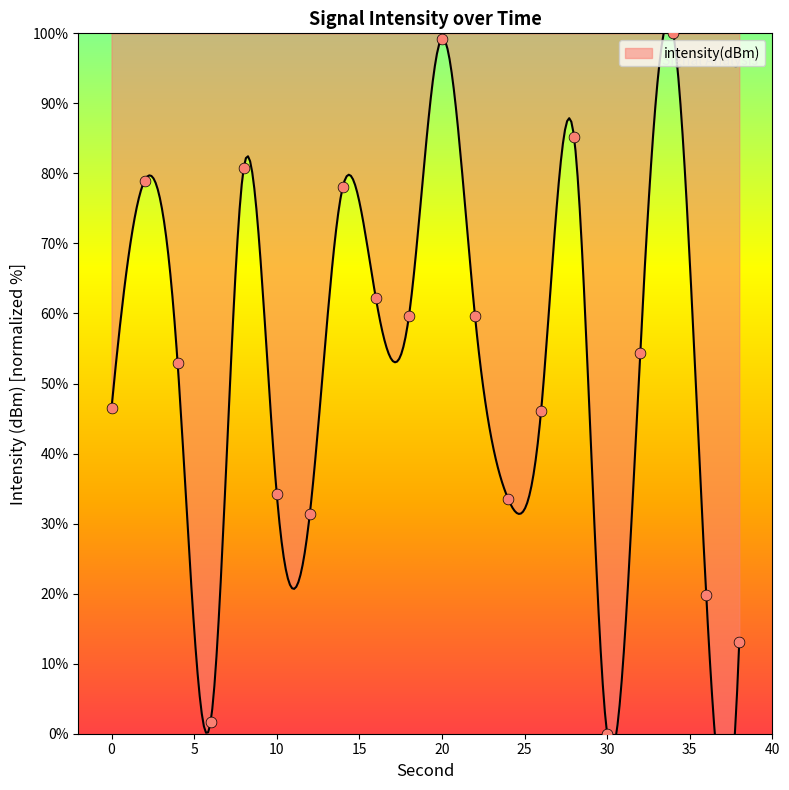

Which has a higher value, 20 or 0?

20